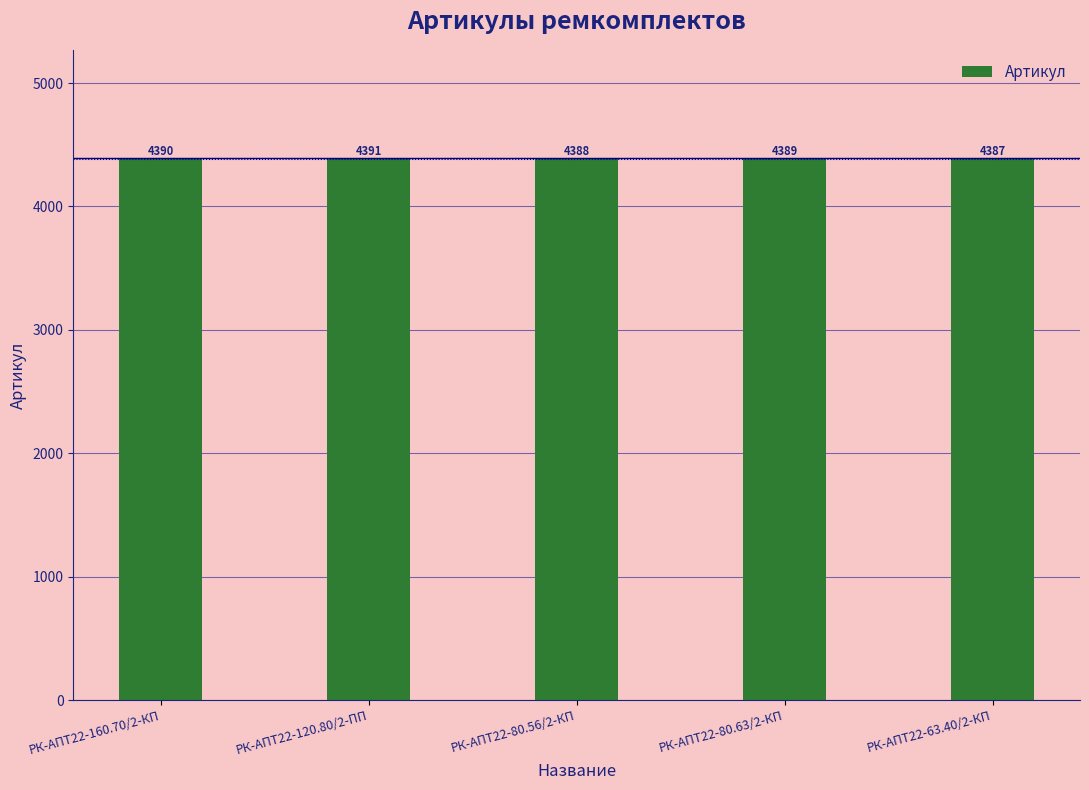

Reading right to left, transcribe all the data shown in this chart.

4387	4389	4388	4391	4390